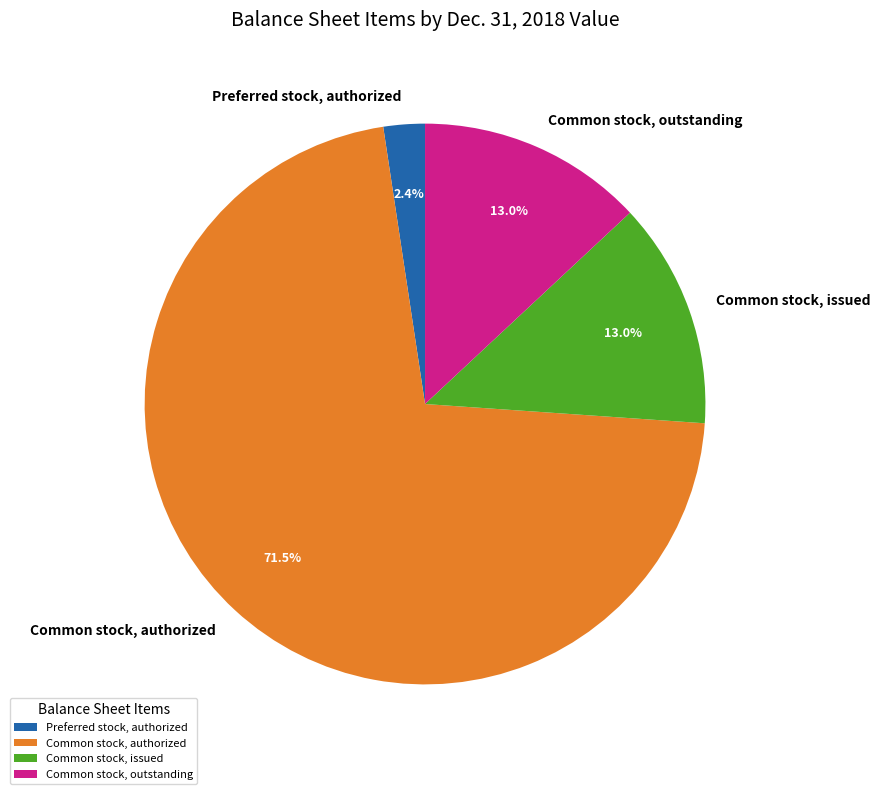

Do Common stock, outstanding and Common stock, issued together represent more than half of the pie?

No